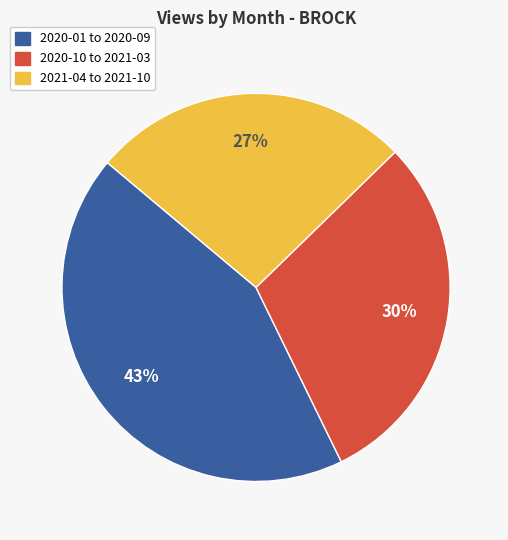

Does any single category account for the majority?

No